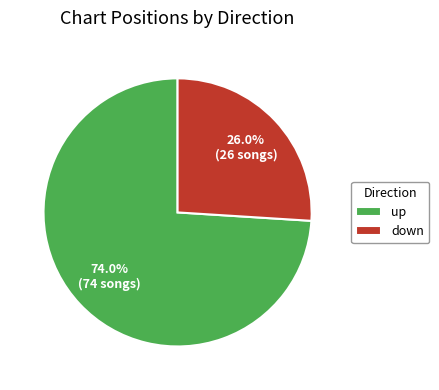

What percentage is NOT represented by up?

26.0%